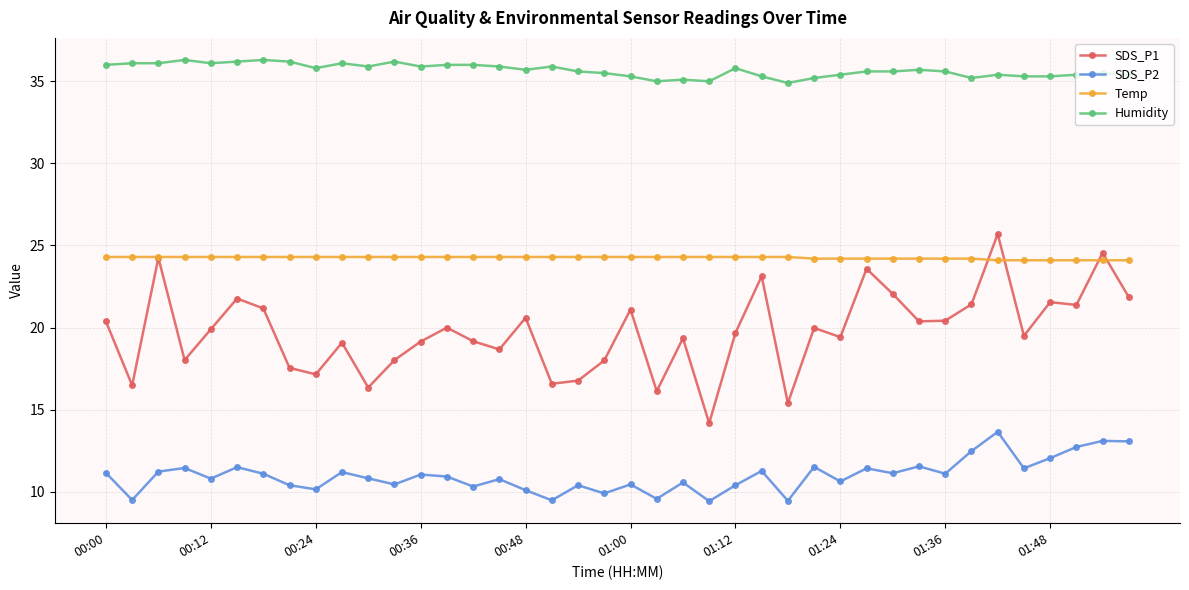

What is the minimum value for SDS_P2?

9.4